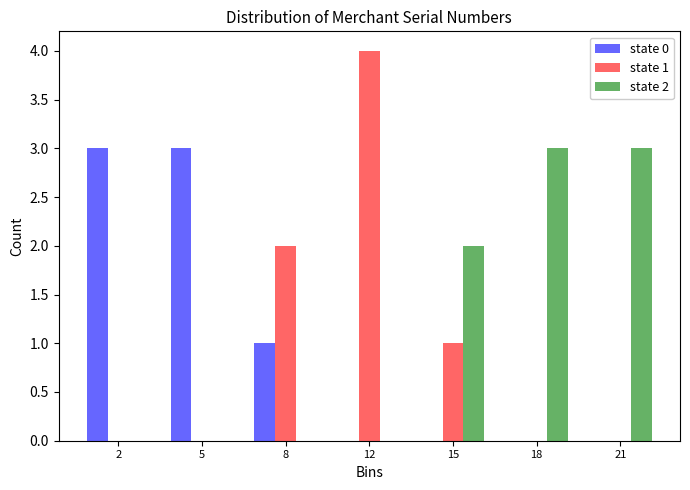

Reading left to right, transcribe all the data shown in this chart.

state 0: 2=3	5=3	8=1	12=0	15=0	18=0	21=0
state 1: 2=0	5=0	8=2	12=4	15=1	18=0	21=0
state 2: 2=0	5=0	8=0	12=0	15=2	18=3	21=3